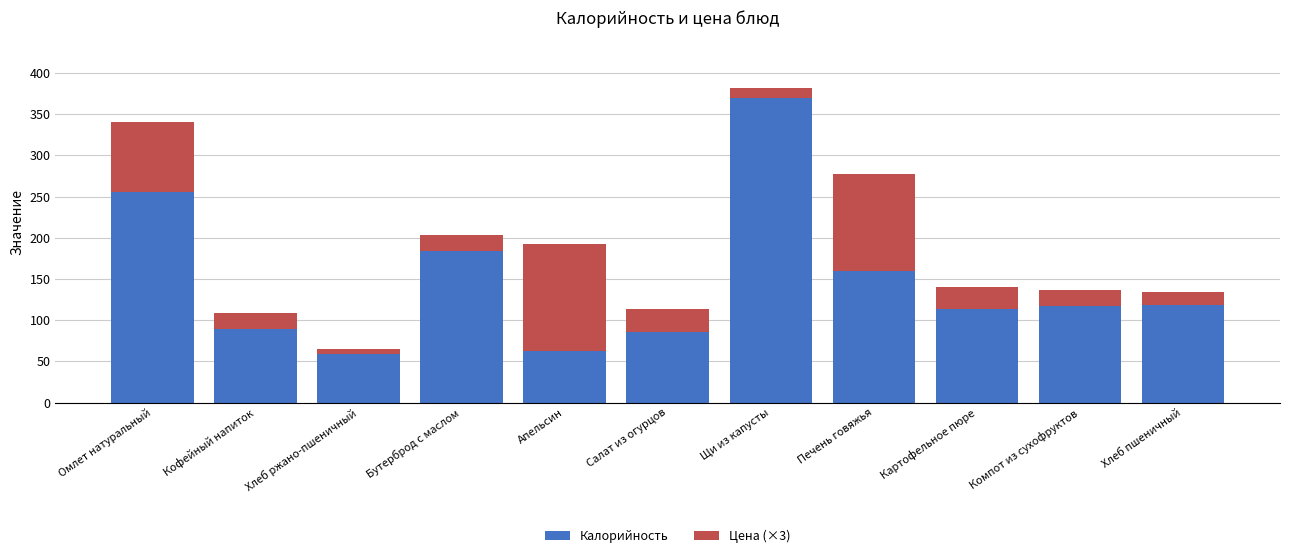

What is the approximate value of Калорийность at Печень говяжья?

160.0